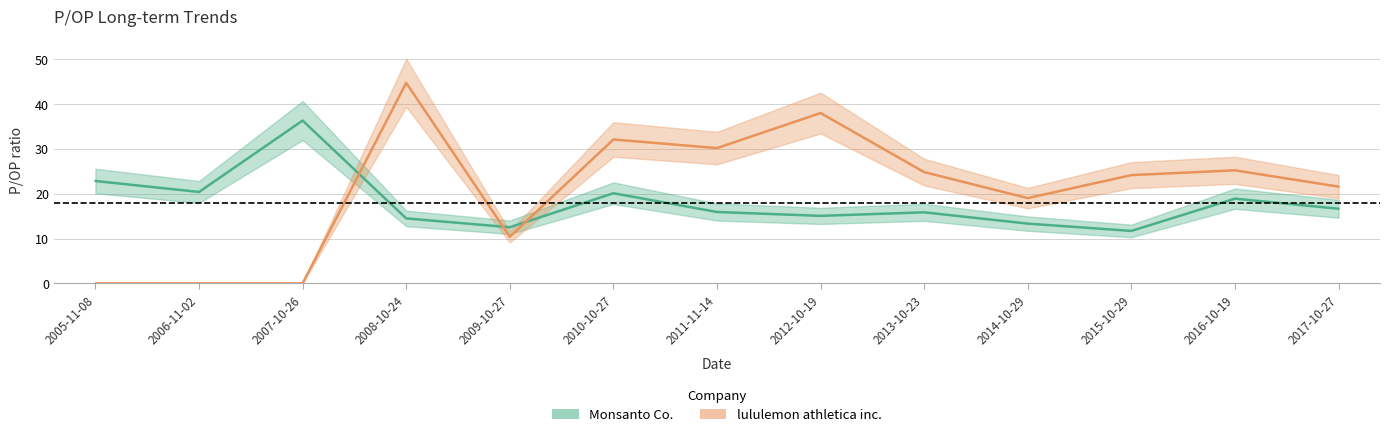

Reading left to right, list all the values displayed in this chart.

Monsanto Co.: 2005-11-08=22.8	2006-11-02=20.4	2007-10-26=36.3	2008-10-24=14.5	2009-10-27=12.5	2010-10-27=20.1	2011-11-14=15.9	2012-10-19=15.1	2013-10-23=15.8	2014-10-29=13.3	2015-10-29=11.7	2016-10-19=18.9	2017-10-27=16.6
lululemon athletica inc.: 2005-11-08=0.0	2006-11-02=0.0	2007-10-26=0.0	2008-10-24=44.7	2009-10-27=10.4	2010-10-27=32.1	2011-11-14=30.2	2012-10-19=38.0	2013-10-23=24.8	2014-10-29=19.0	2015-10-29=24.1	2016-10-19=25.2	2017-10-27=21.6